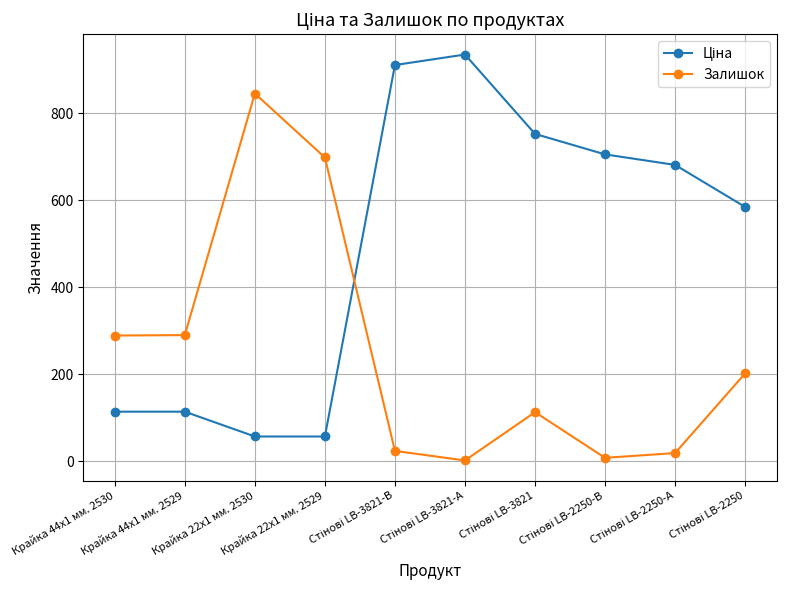

What is the difference between the second highest and second lowest values in the Залишок series?

690.0